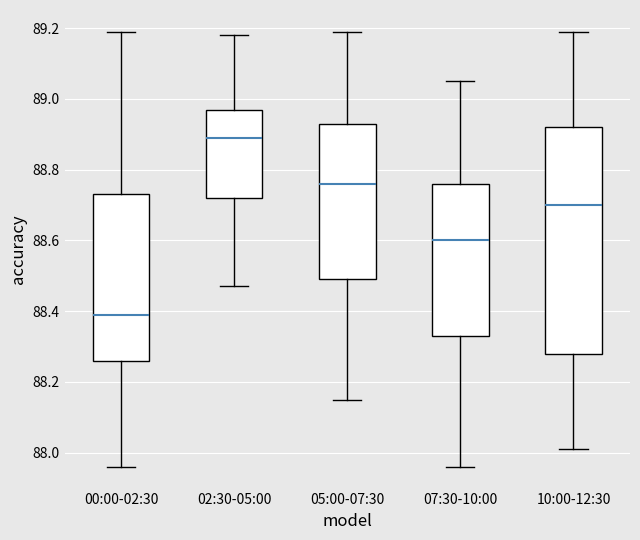

Reading left to right, read every box against the y-axis: the position of its median line, the range the box covers, and the ends of its whiskers. The values are not printed on the chart, so give them approximately, as read against the axis.

00:00-02:30: median 88.40, box 88.26 to 88.74, whiskers 87.96 to 89.20
02:30-05:00: median 88.90, box 88.72 to 88.98, whiskers 88.48 to 89.18
05:00-07:30: median 88.76, box 88.50 to 88.94, whiskers 88.16 to 89.20
07:30-10:00: median 88.60, box 88.34 to 88.76, whiskers 87.96 to 89.06
10:00-12:30: median 88.70, box 88.28 to 88.92, whiskers 88.02 to 89.20